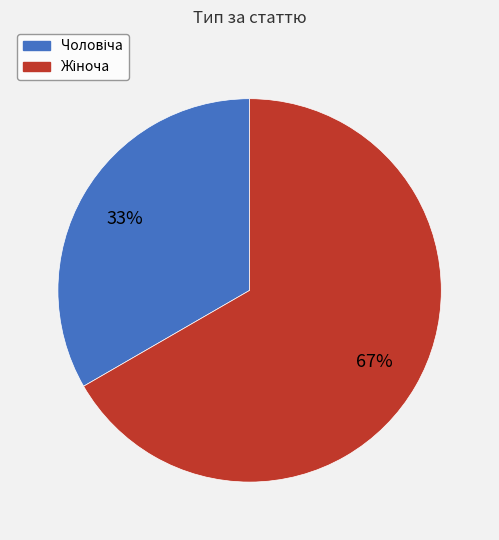

Is there any slice that represents more than half of the pie?

Yes